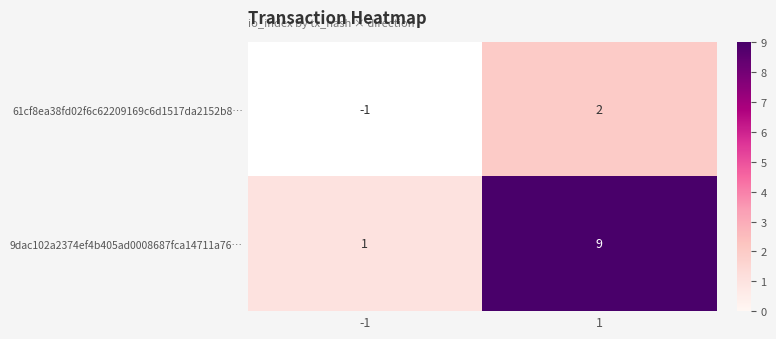

What is the spread (max minus min) of values at 1?

7